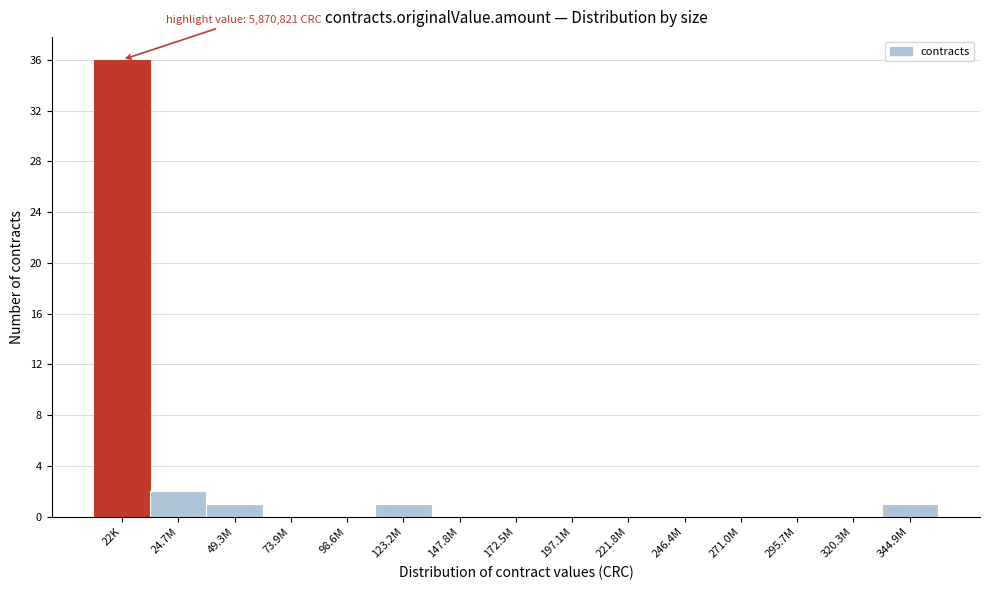

Reading right to left, extract all data points from this chart.

344.9M=1	320.3M=0	295.7M=0	271.0M=0	246.4M=0	221.8M=0	197.1M=0	172.5M=0	147.8M=0	123.2M=1	98.6M=0	73.9M=0	49.3M=1	24.7M=2	22K=36